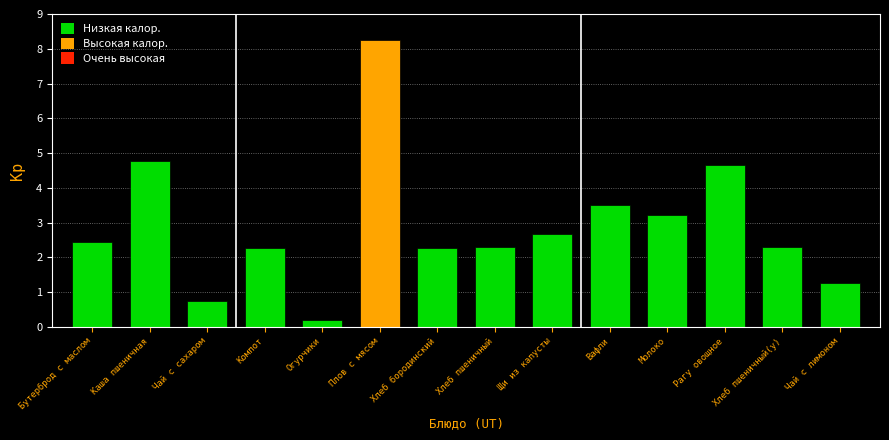

Which label corresponds to the smallest value in the chart?

Огурчики